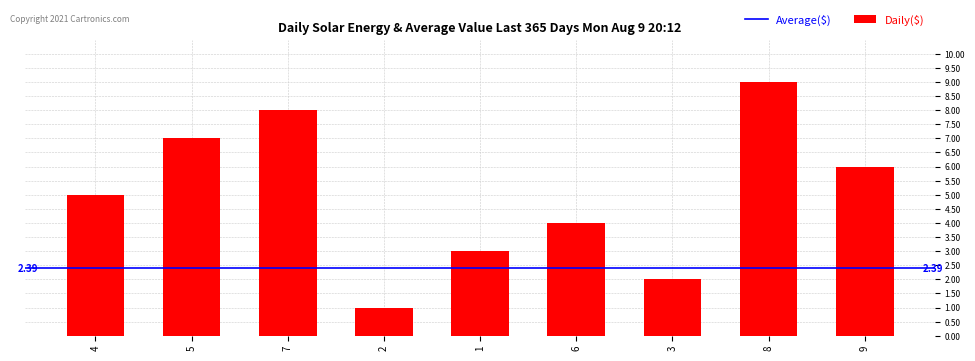

List the labels in order of value, smallest first.

2, 3, 1, 6, 4, 9, 5, 7, 8